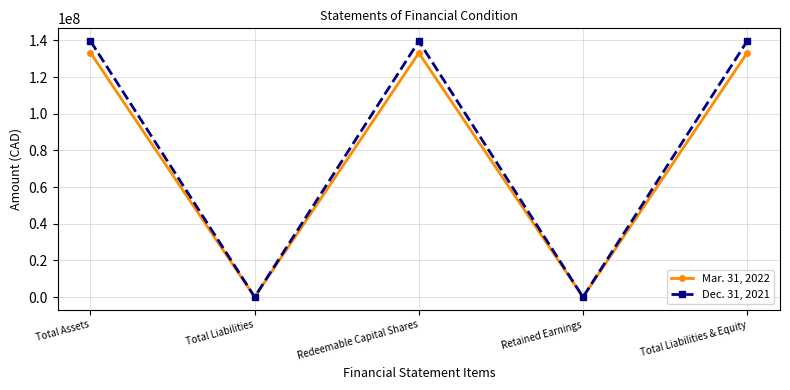

The value of Dec. 31, 2021 at Redeemable Capital Shares is 139593928. True or false?

True